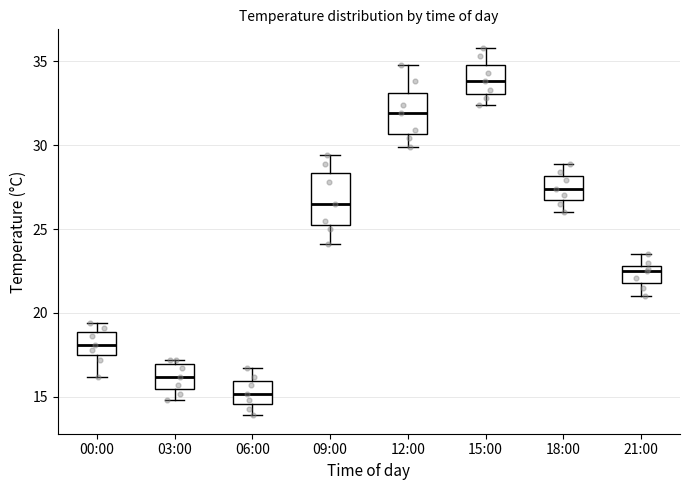

Comparing the boxes themselves (not the whiskers), which one is the tallest?

09:00